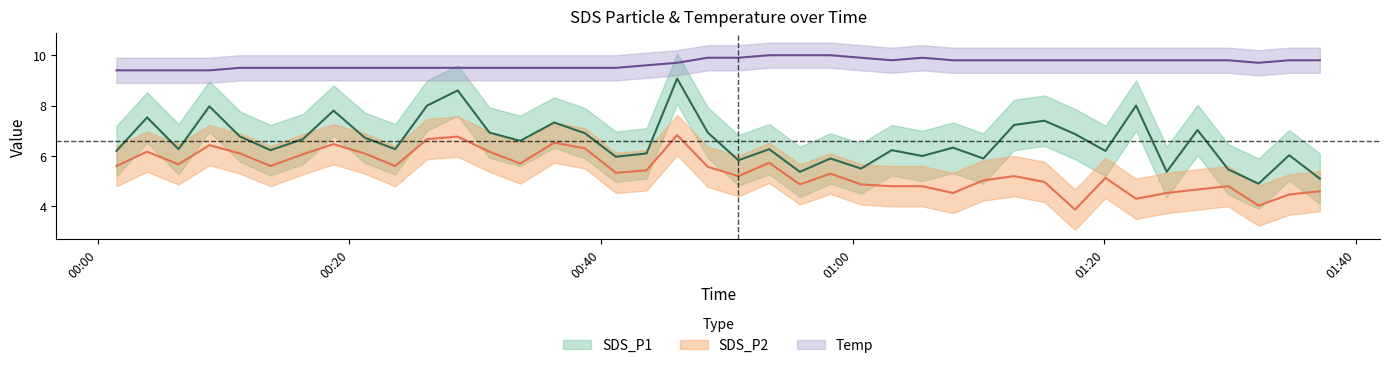

At which label does SDS_P2 reach its peak?

2022/12/26 00:46:03